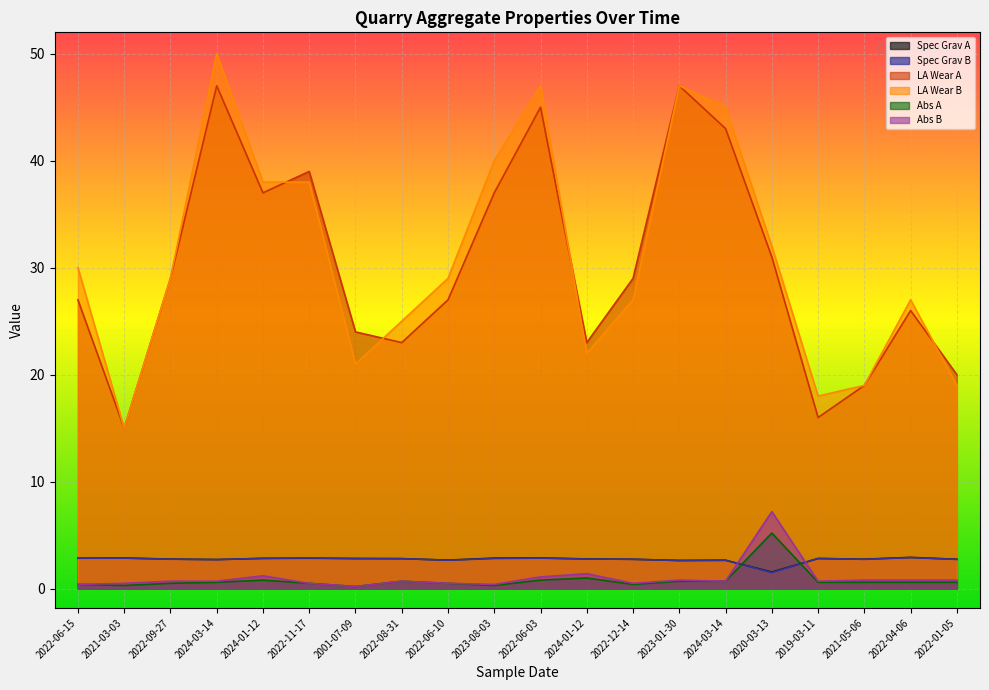

What is the sum of the Abs B values at 2024-03-14 and 2019-03-11?

1.4